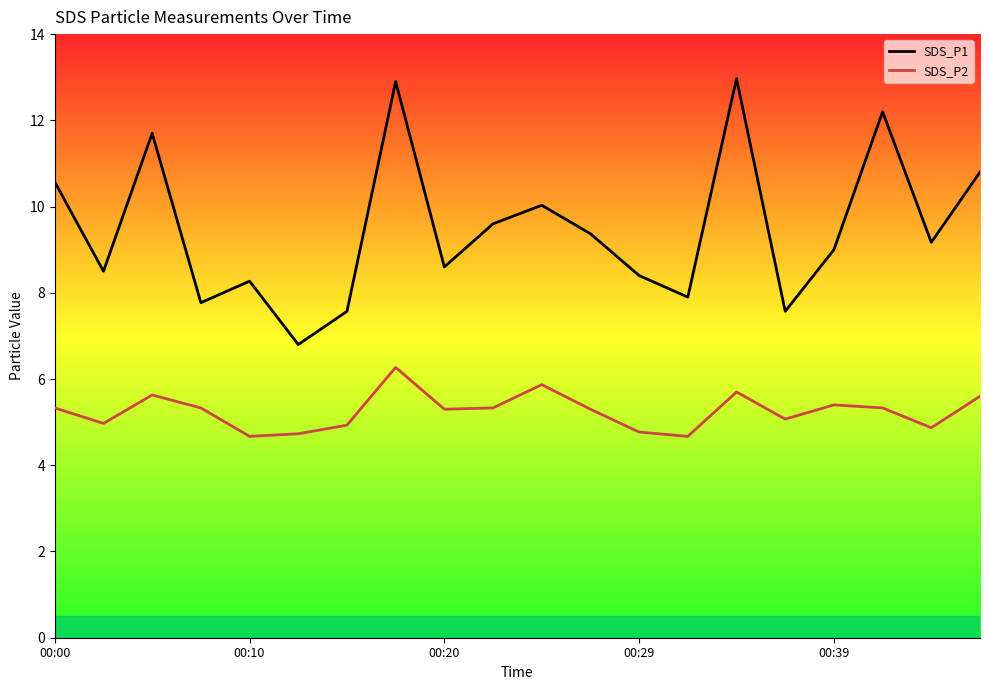

Where is SDS_P2 nearest to the value 5?

00:03